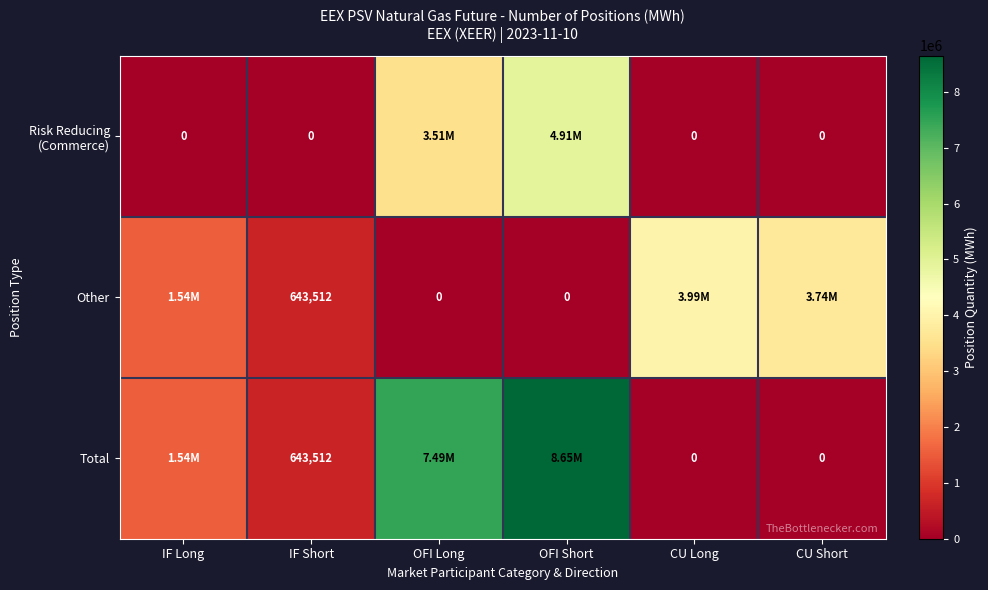

What is the difference between the Other values at OFI Long and IF Short?

643512